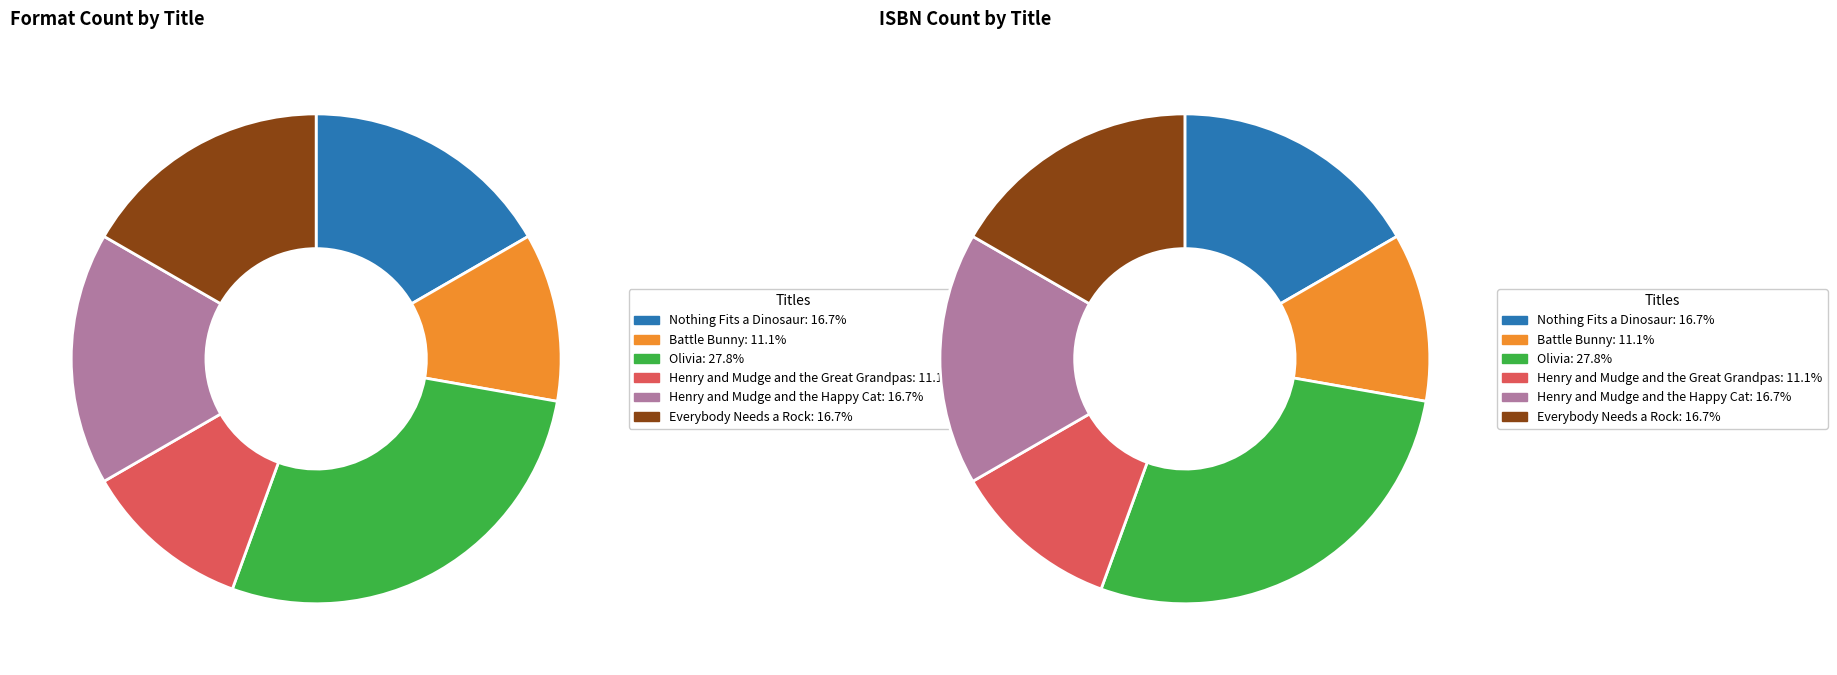

What is the change in value from Olivia to Everybody Needs a Rock?

-2